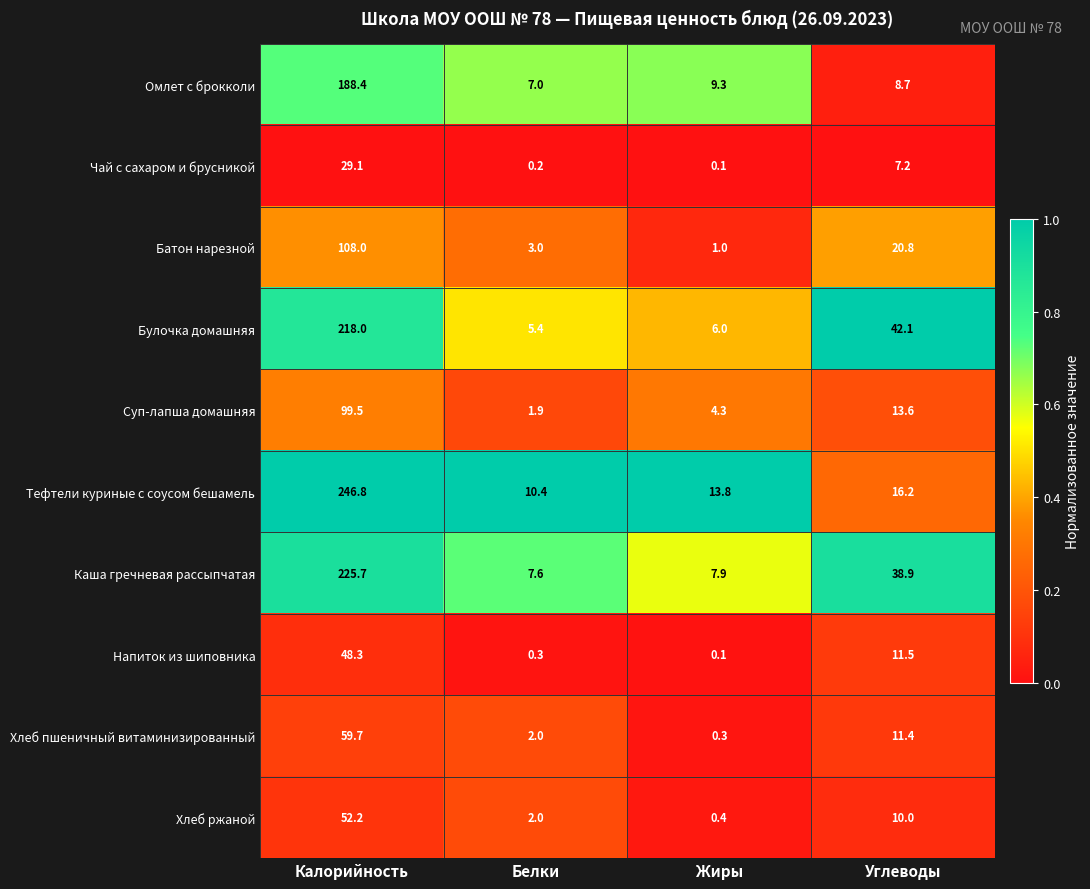

Rank the categories by Тефтели куриные с соусом бешамель value from highest to lowest.

Калорийность, Углеводы, Жиры, Белки